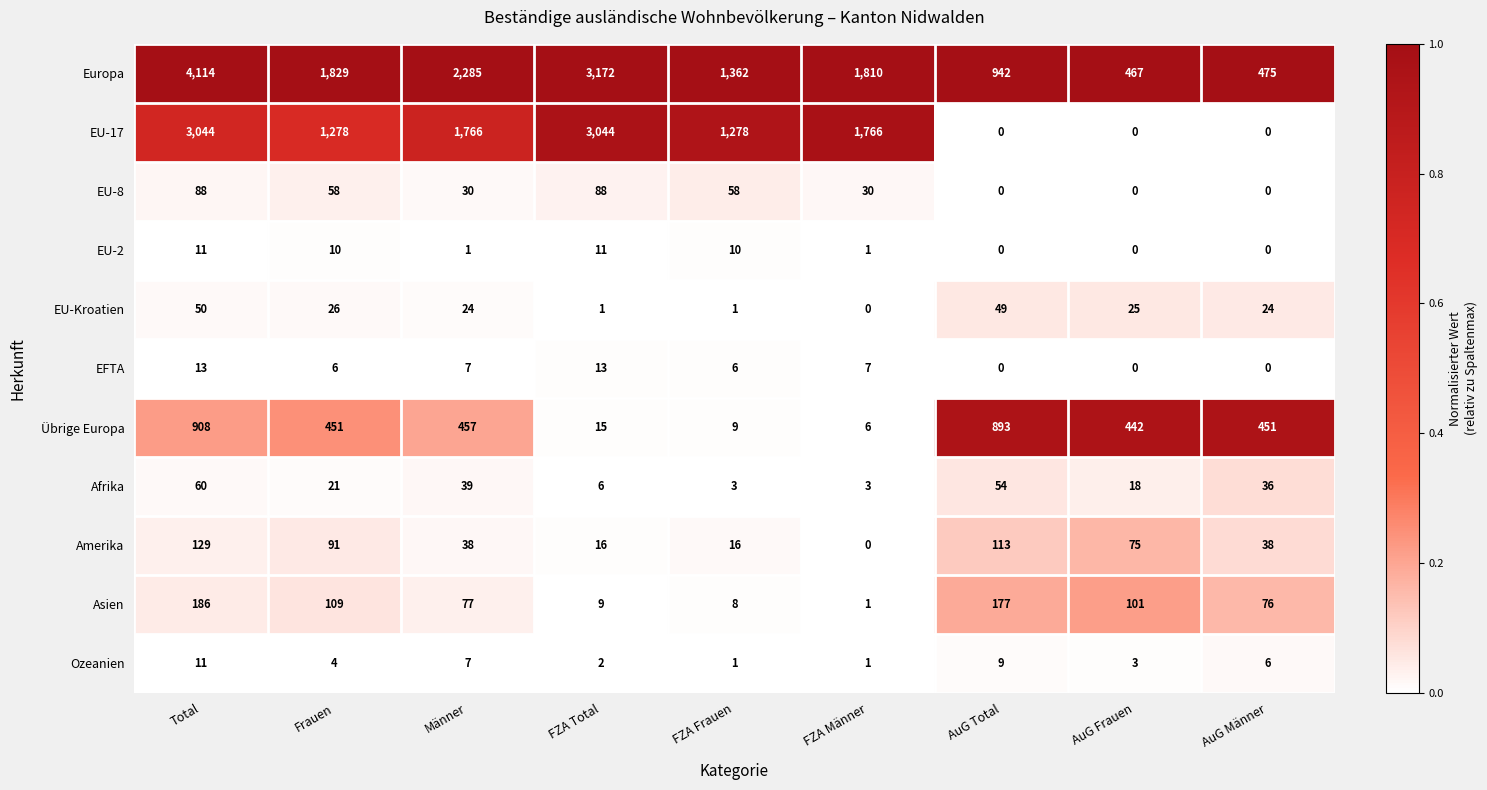

At which label is Afrika closest to 31?

AuG Männer